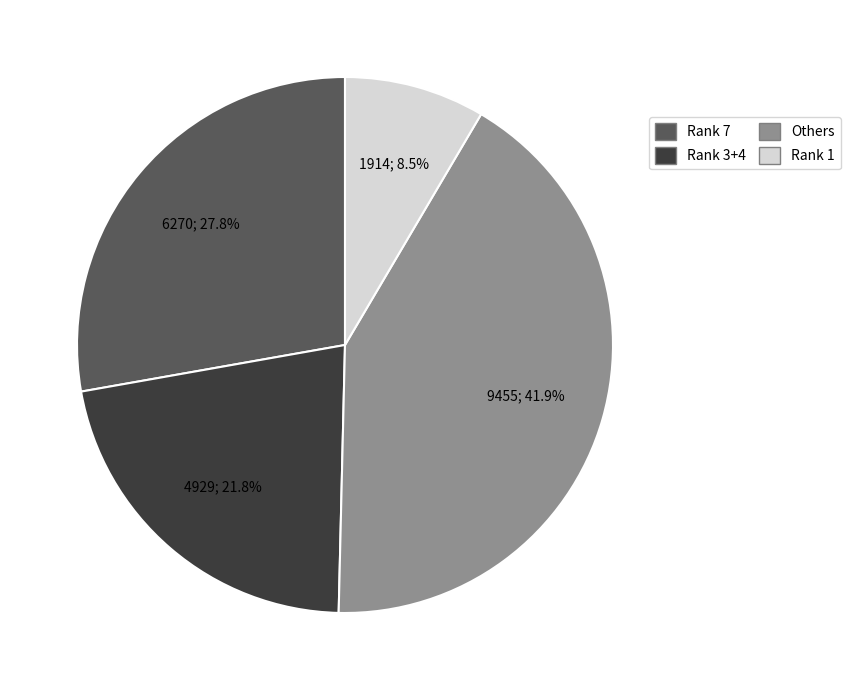

To the nearest percent, what portion does Rank 7 represent?

28%